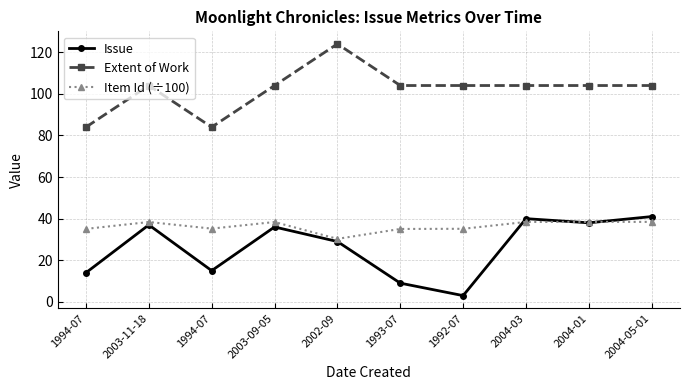

Rank the categories by Extent of Work value from highest to lowest.

2002-09, 2003-11-18, 2003-09-05, 1993-07, 1992-07, 2004-03, 2004-01, 2004-05-01, 1994-07, 1994-07